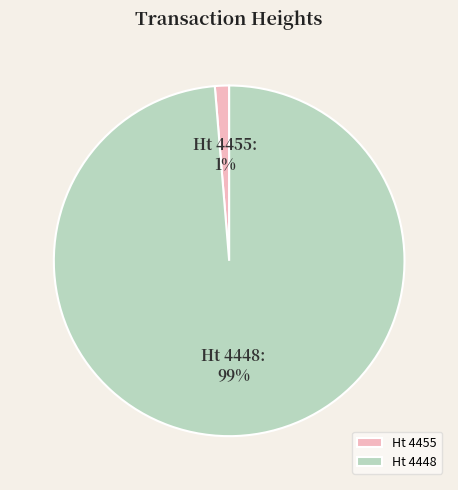

Which has a higher value, Ht 4448 or Ht 4455?

Ht 4448